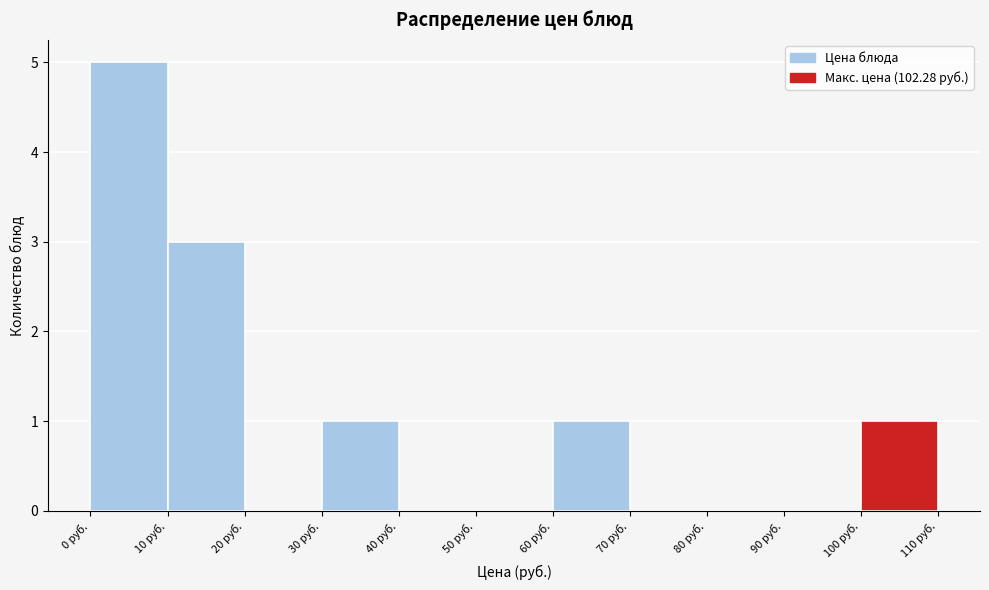

How tall is the bar that spans 0 to 10 on the x-axis? The values are not printed on the chart, so give them approximately, as read against the axis.

5